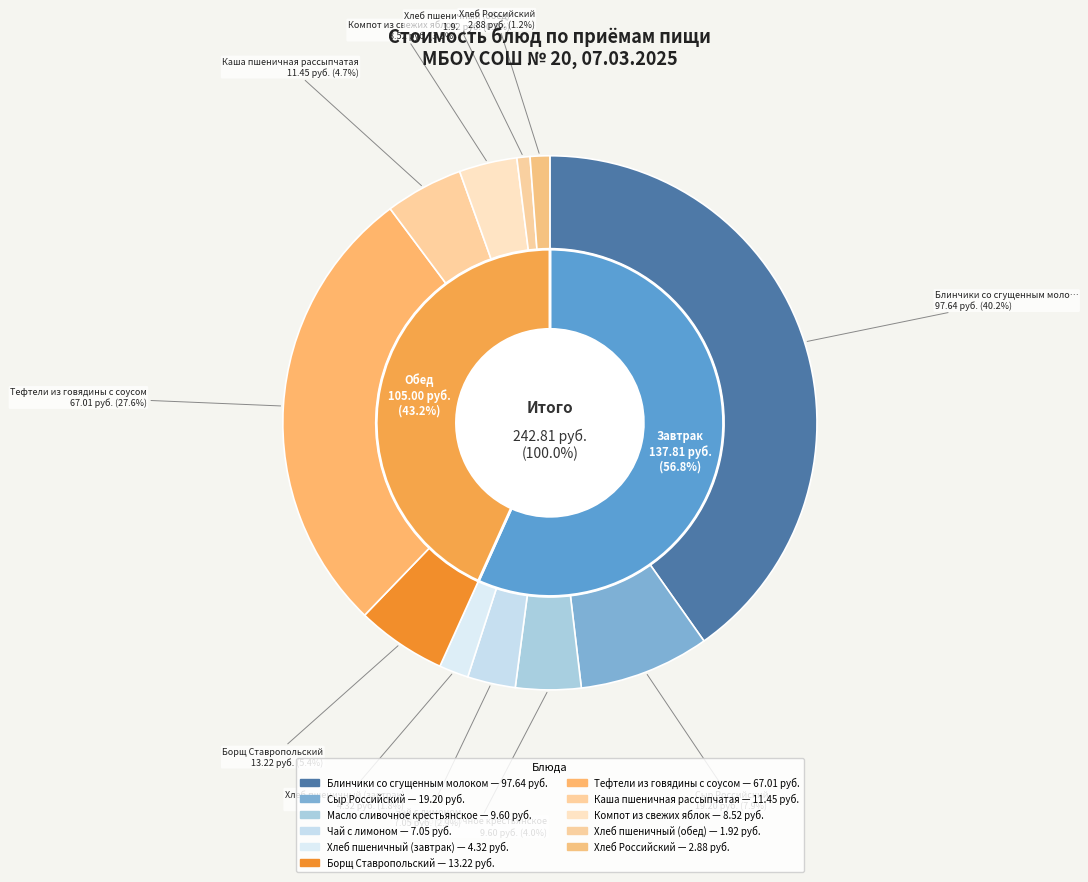

The Хлеб пшеничный (обед) slice represents 15% of the pie. True or false?

False